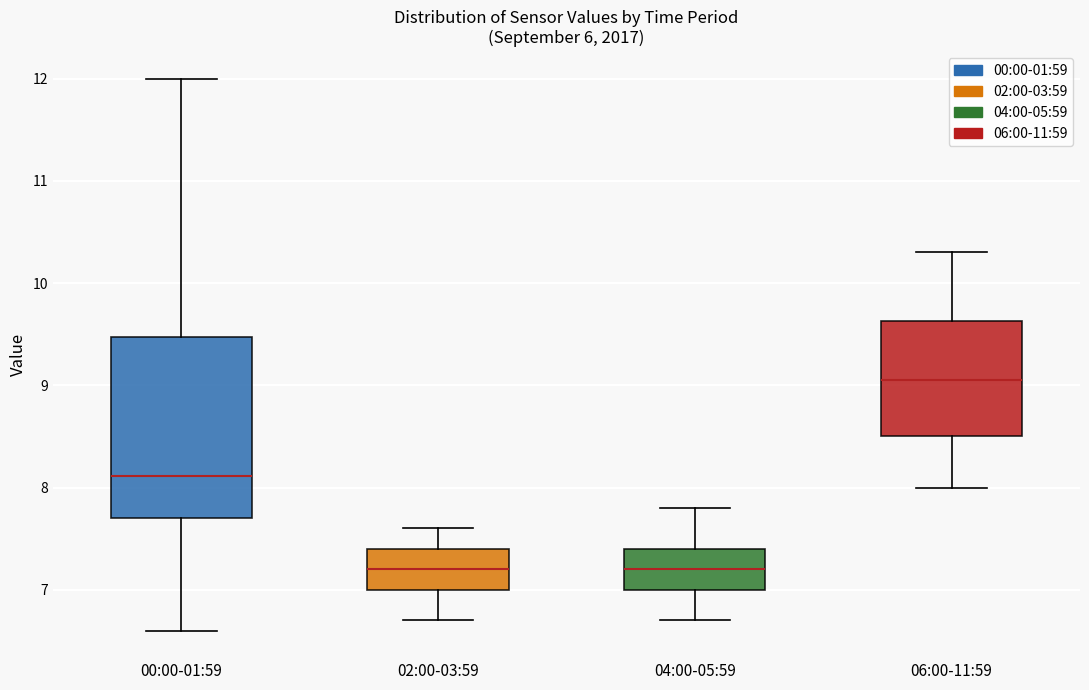

Reading left to right, read every box against the y-axis: the position of its median line, the range the box covers, and the ends of its whiskers. The values are not printed on the chart, so give them approximately, as read against the axis.

00:00-01:59: median 8.1, box 7.7 to 9.5, whiskers 6.6 to 12.0
02:00-03:59: median 7.2, box 7.0 to 7.4, whiskers 6.7 to 7.6
04:00-05:59: median 7.2, box 7.0 to 7.4, whiskers 6.7 to 7.8
06:00-11:59: median 9.1, box 8.5 to 9.6, whiskers 8.0 to 10.3